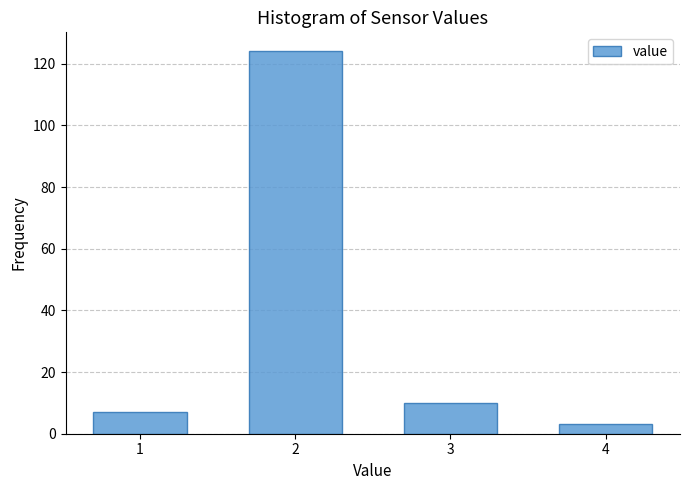

Reading left to right, transcribe all the data shown in this chart.

7	124	10	3